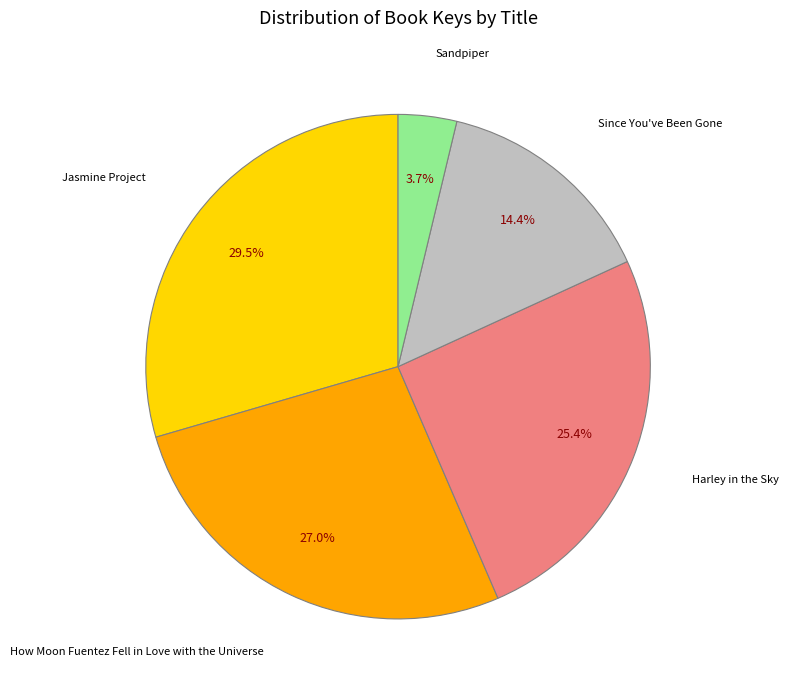

Which slice is the smallest?

Sandpiper